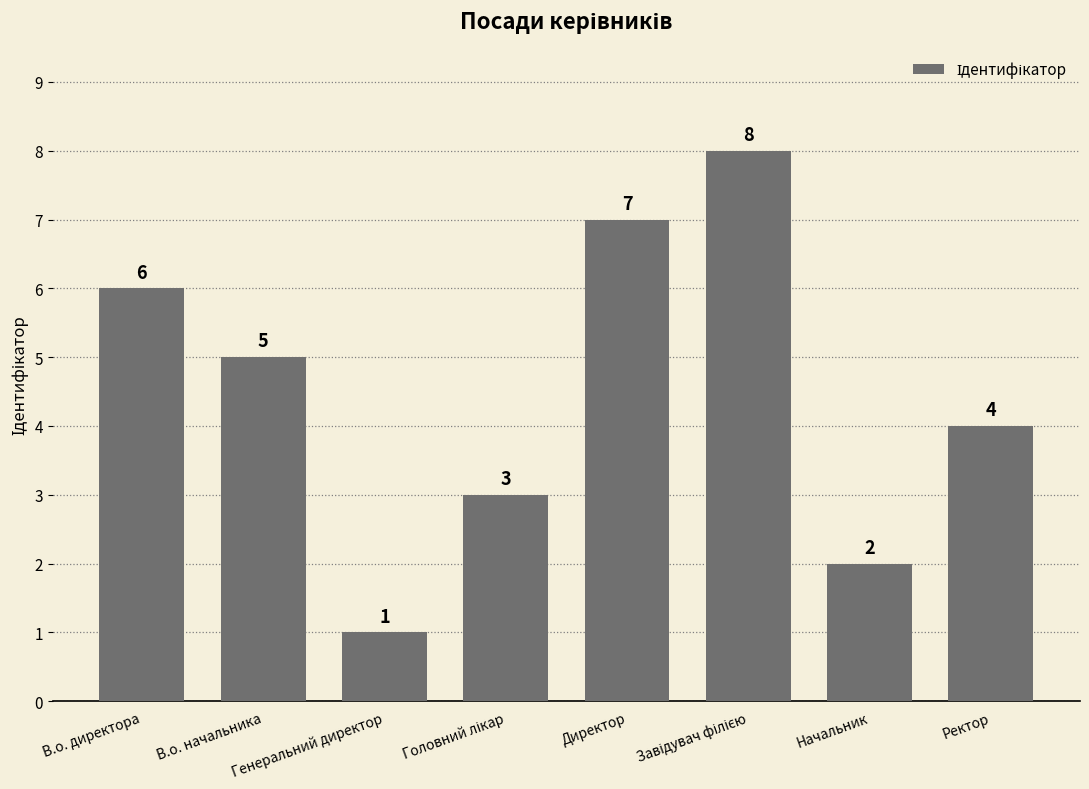

Does the chart contain any negative values?

No